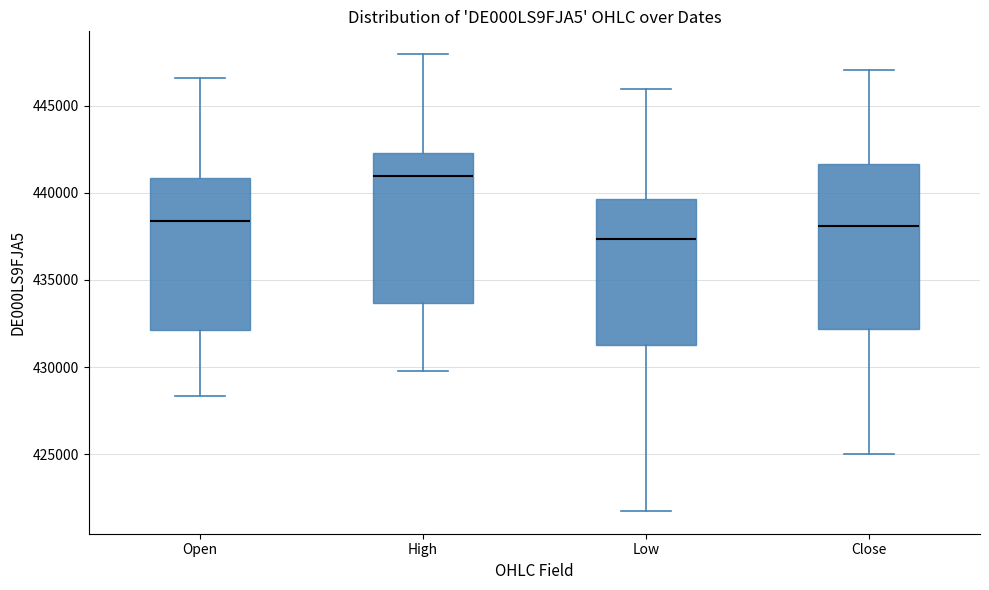

Which box's median line is the lowest?

Low